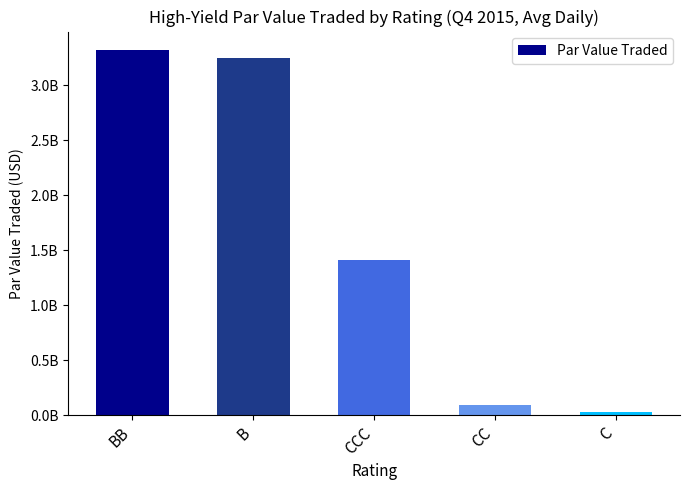

Reading right to left, extract all data points from this chart.

23979350.6	87139079.8	1413563739.0	3247404969.8	3323960115.4